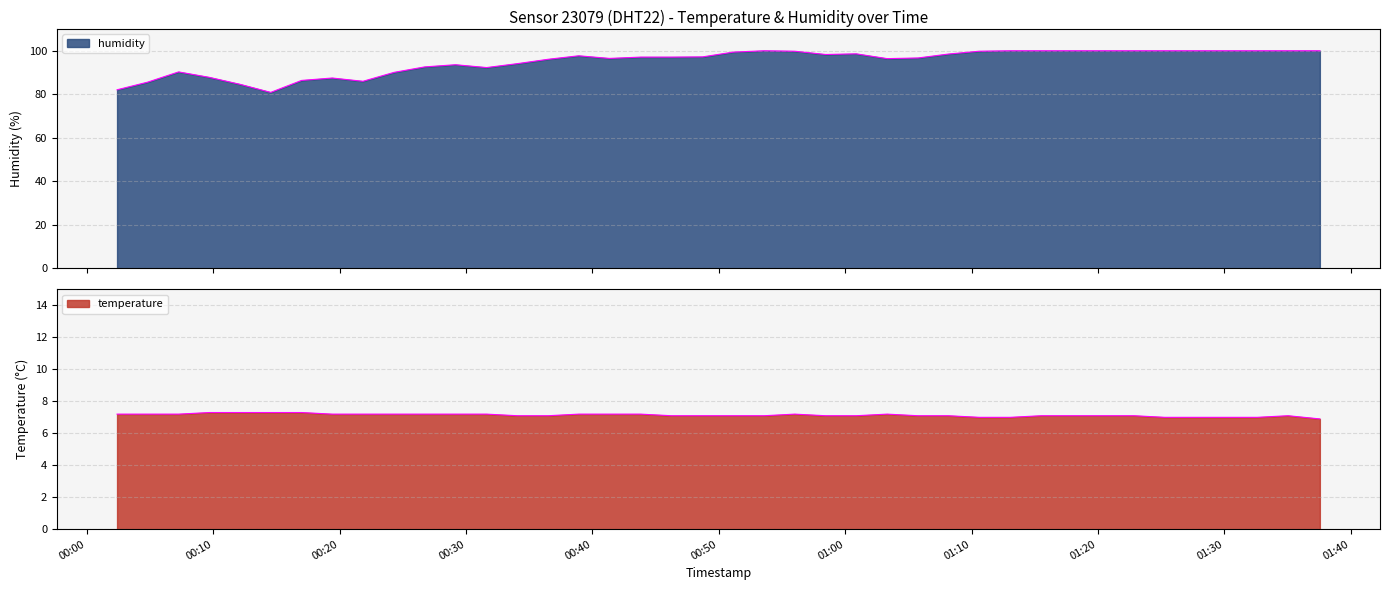

Which series has the widest spread of values?

humidity